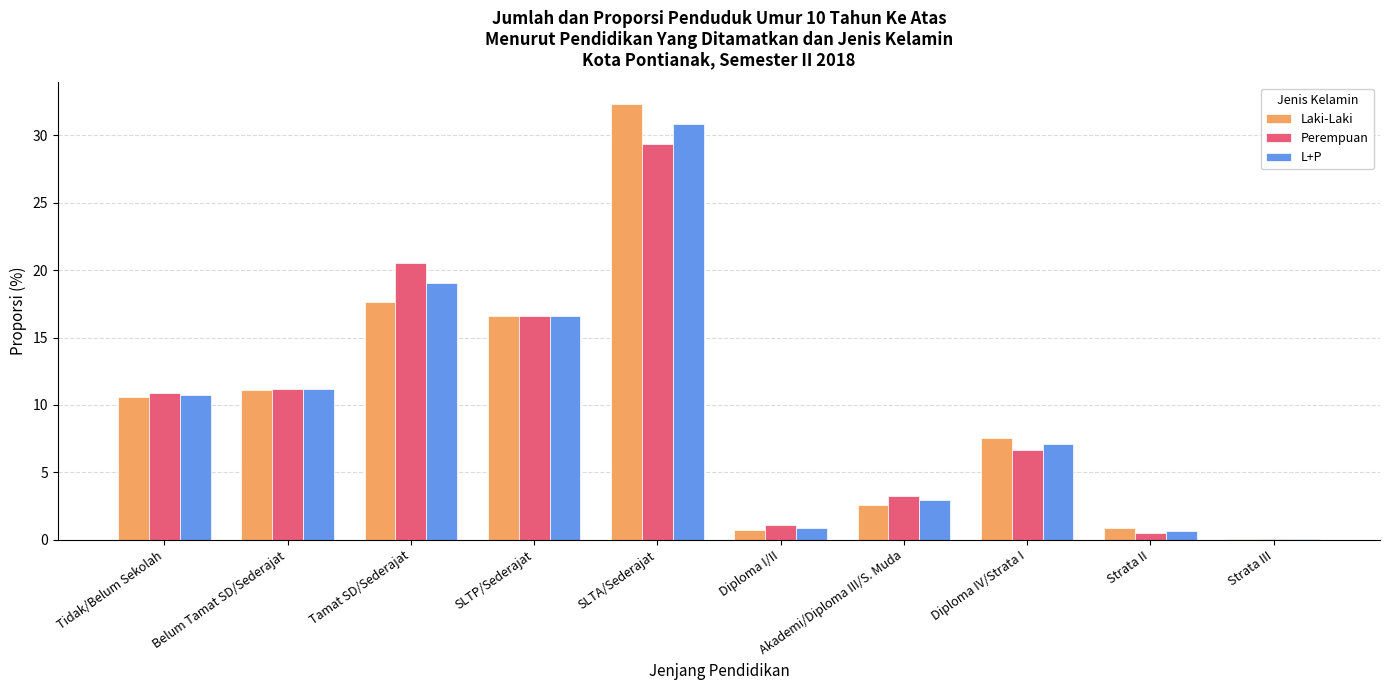

The Laki-Laki series shows 4.9 at Diploma IV/Strata I. True or false?

False